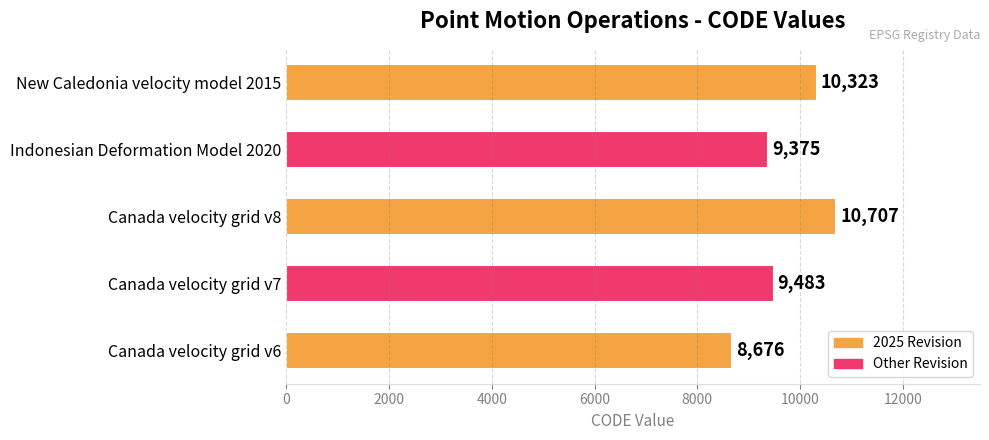

Are the bars horizontal?

Yes